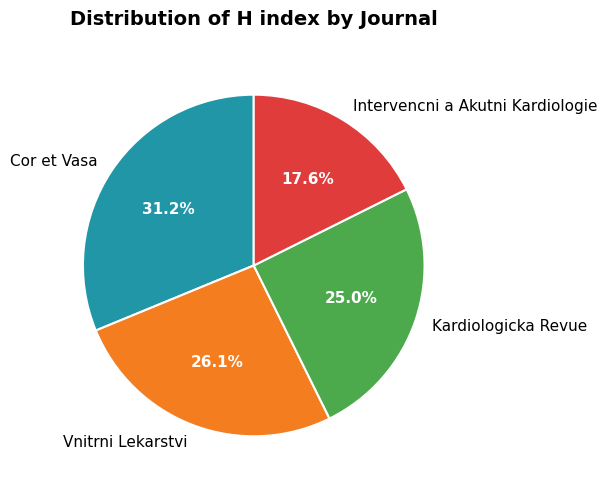

Combined, do Kardiologicka Revue and Intervencni a Akutni Kardiologie account for over 50%?

No